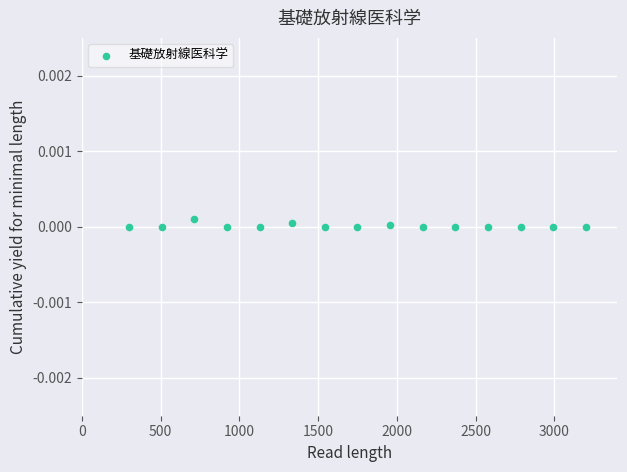

What is the range of X values (max minus min)?

2900.0